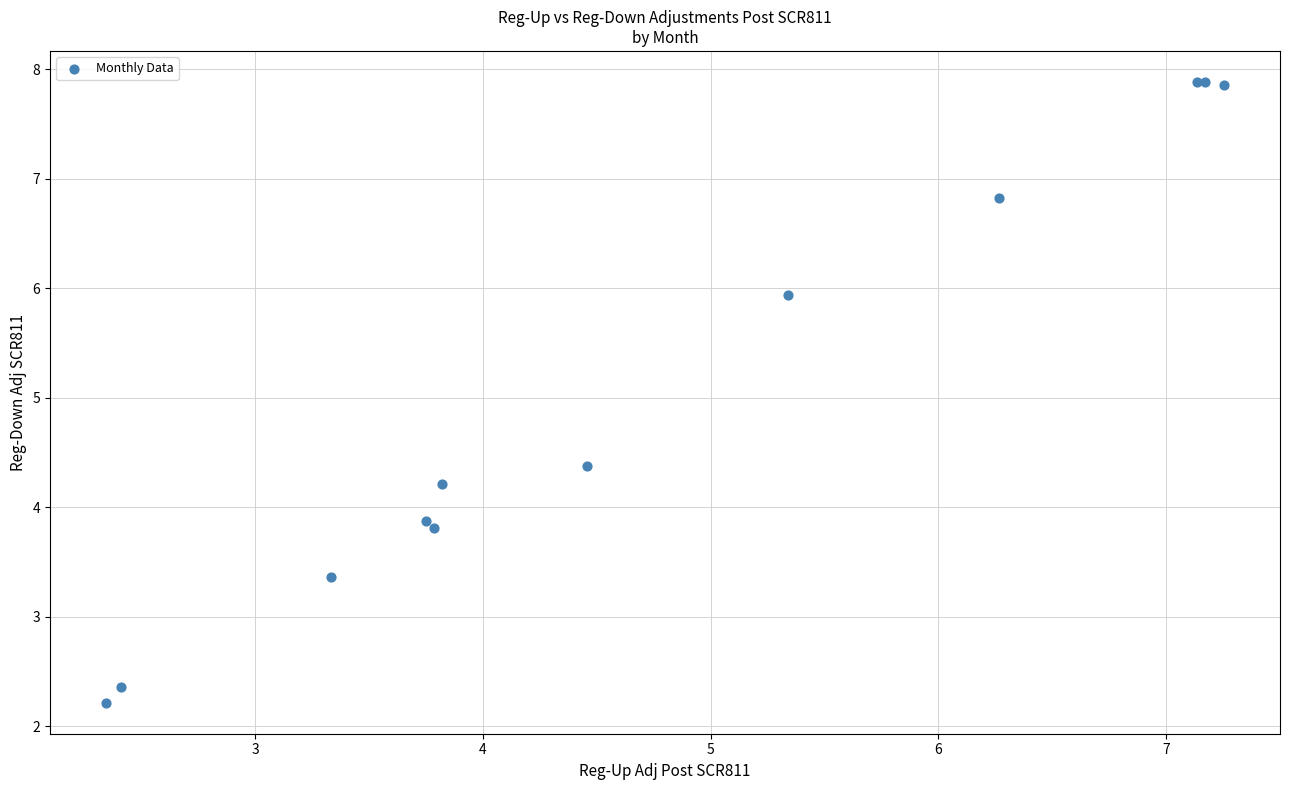

What Y value in the scatter plot is closest to 5?

4.4